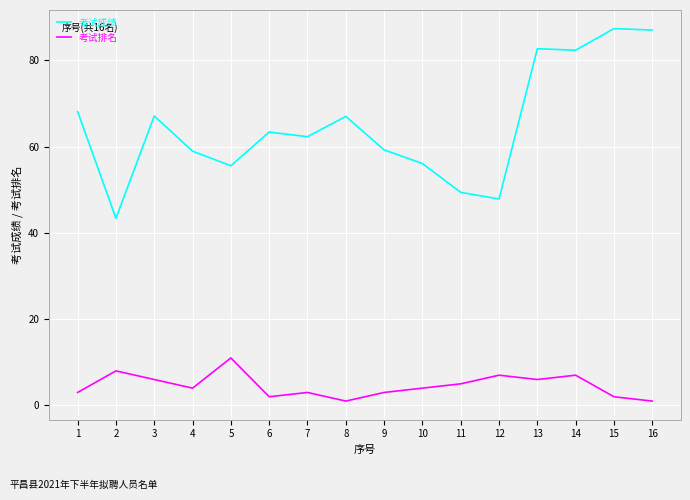

Read the 考试排名 value at 4.

4.0